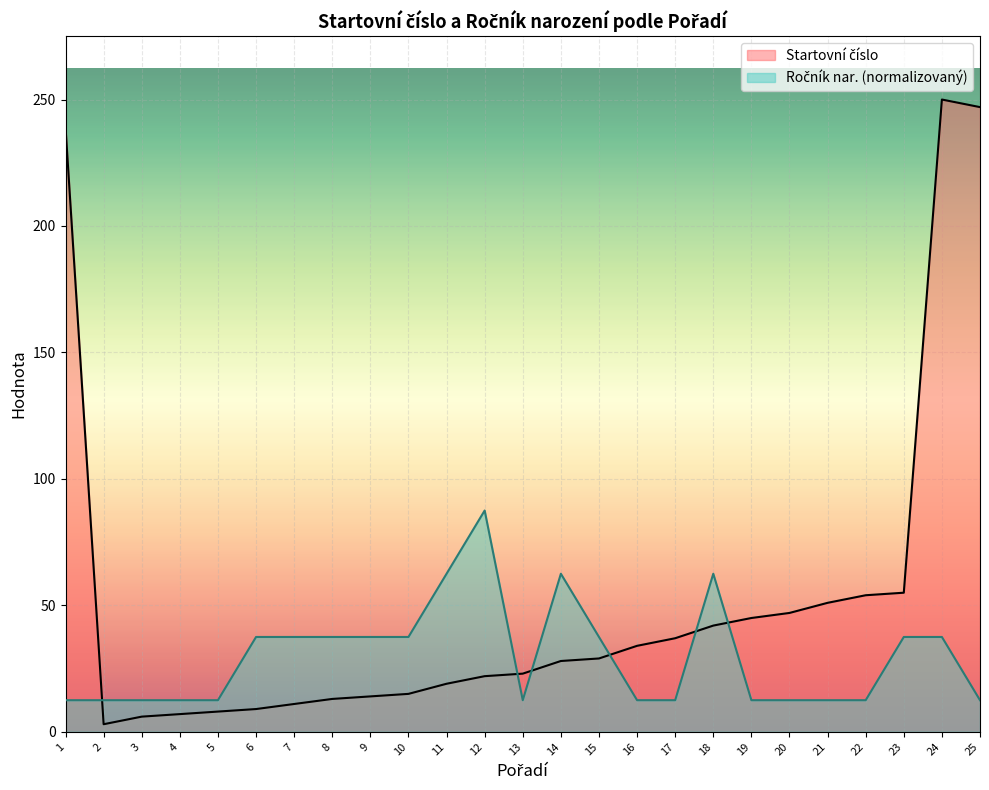

The Startovní číslo series shows 11.2 at 15. True or false?

False